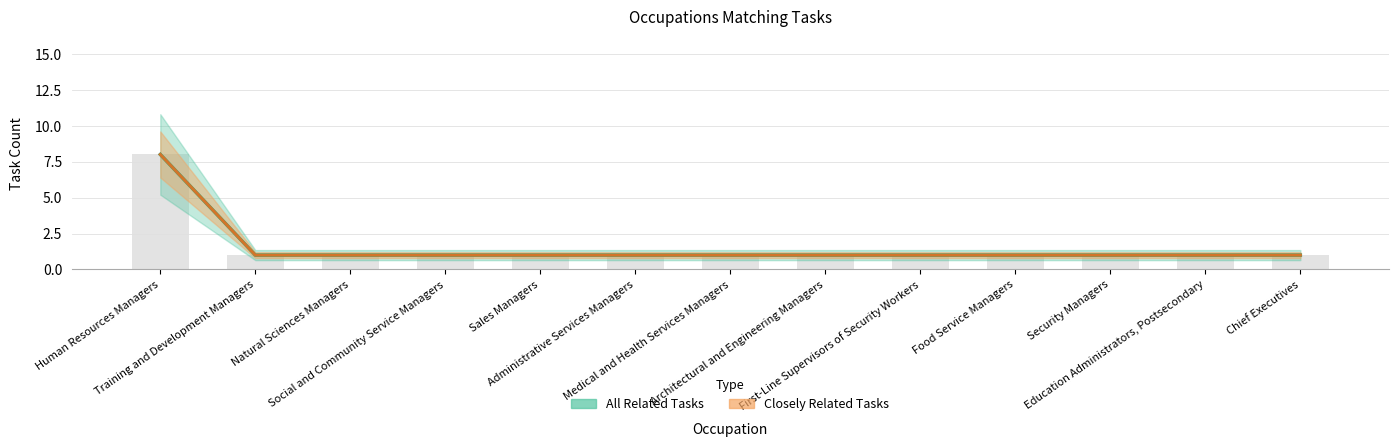

Rank the series at First-Line Supervisors of Security Workers from highest to lowest value.

Closely Related Tasks, All Related Tasks